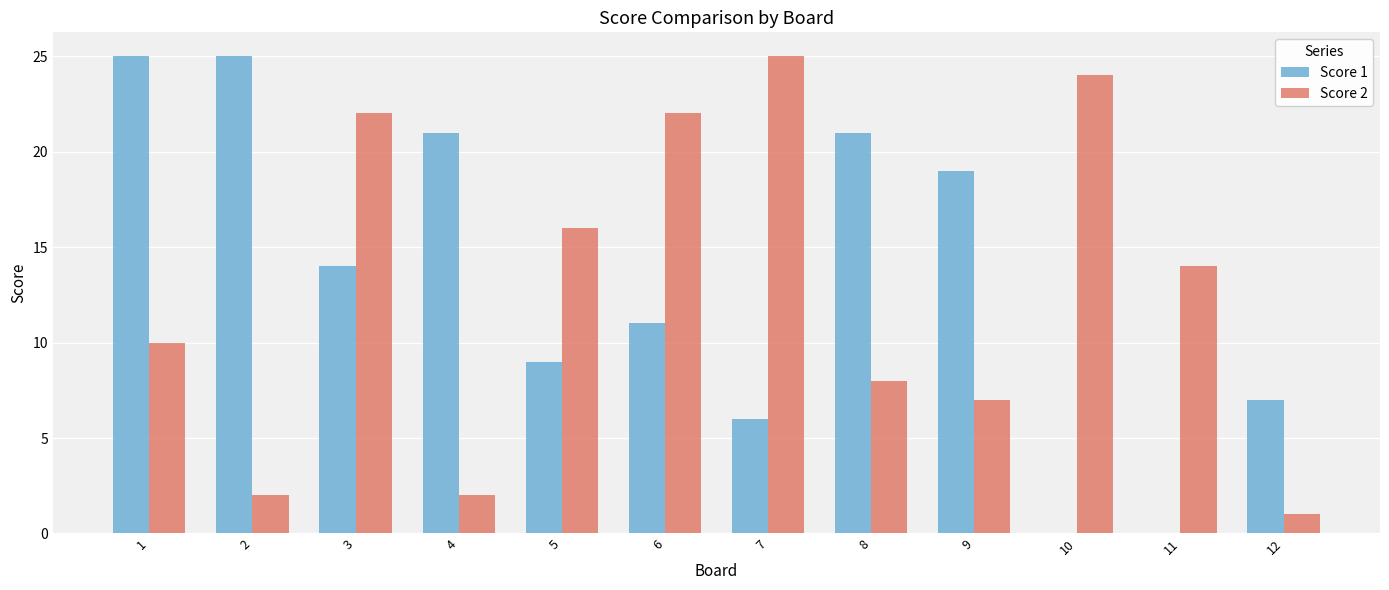

Is it true that Score 1 equals 14 at 3?

True